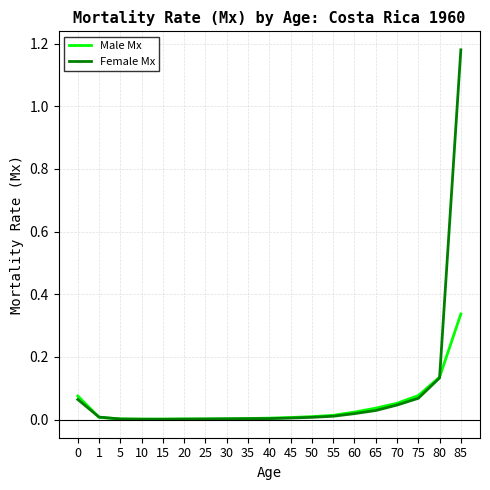

List the series in order of their peak value, lowest first.

Male Mx, Female Mx